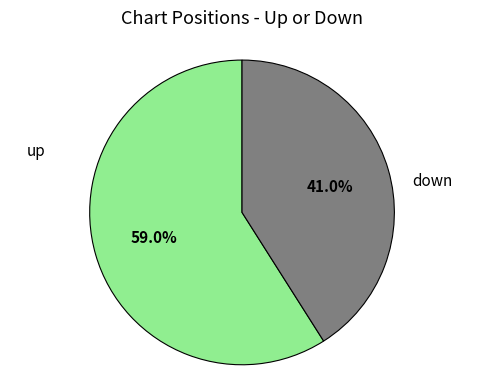

Is there any slice that represents more than half of the pie?

Yes